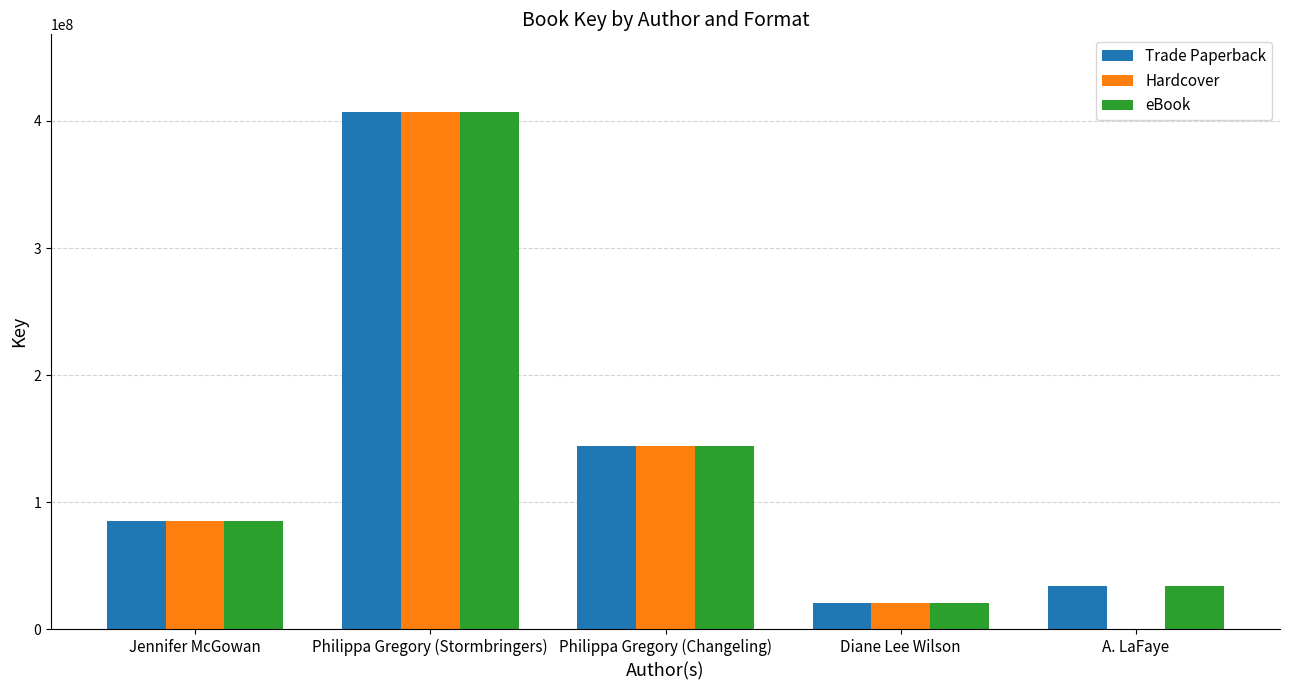

What is the maximum value for eBook?

407098975